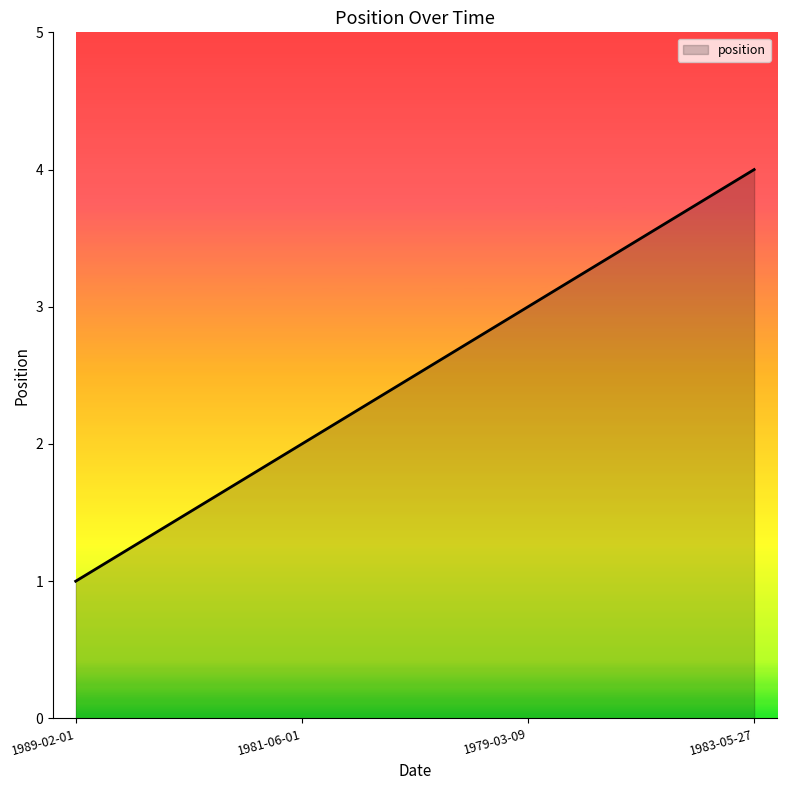

What position from the right is 1979-03-09?

2